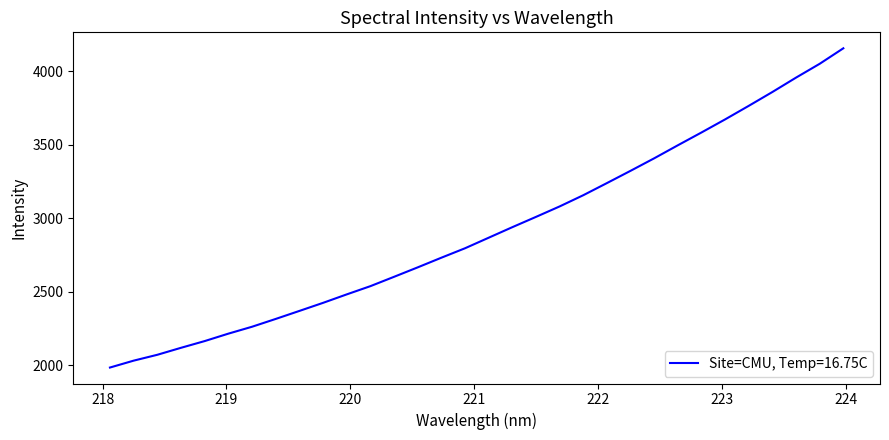

What is the greatest value displayed?

4154.6